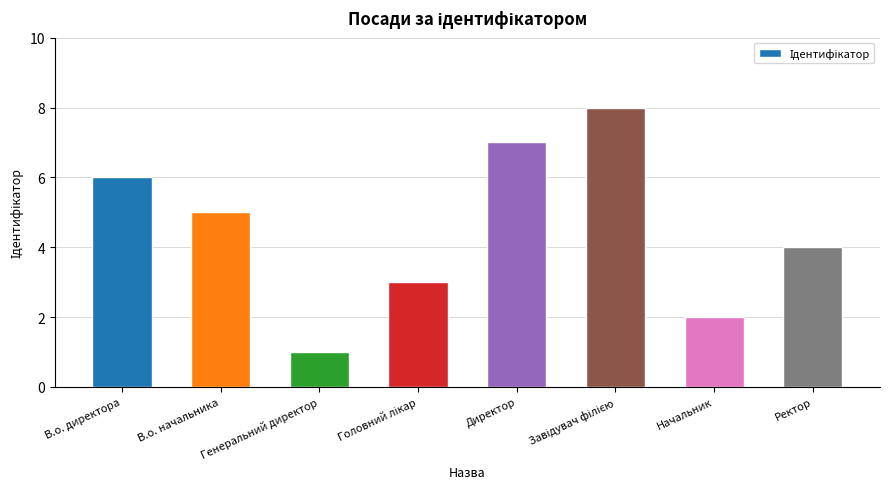

Count the values in the range 3 to 7.

5